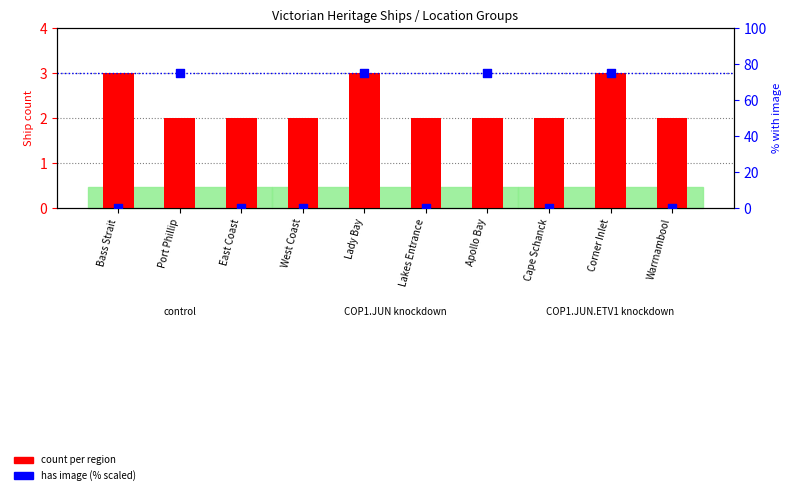

Which series has the widest spread of Y values?

has image (% scaled)